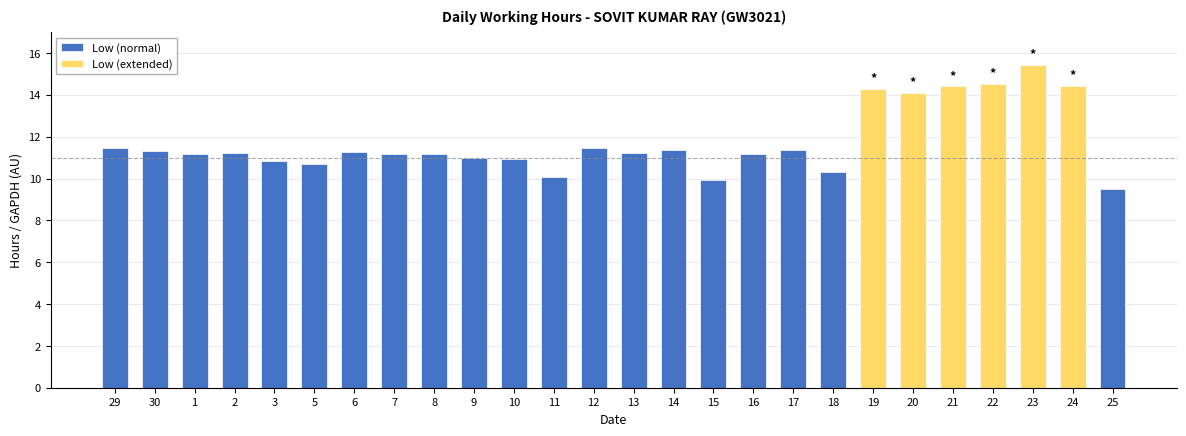

Count the number of values greater than 11.

18